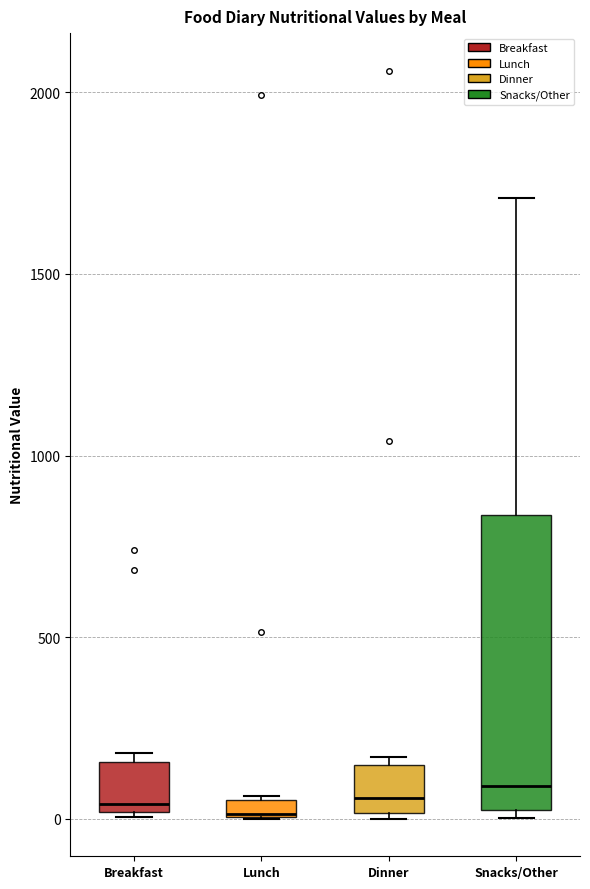

Comparing the boxes themselves (not the whiskers), which one is the tallest?

Snacks/Other